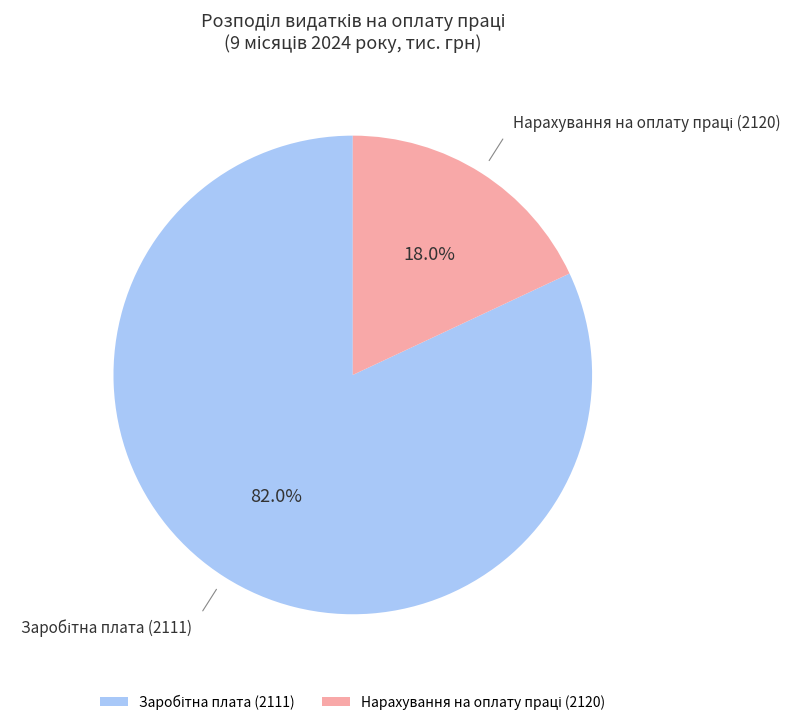

How many segments does this pie chart have?

2